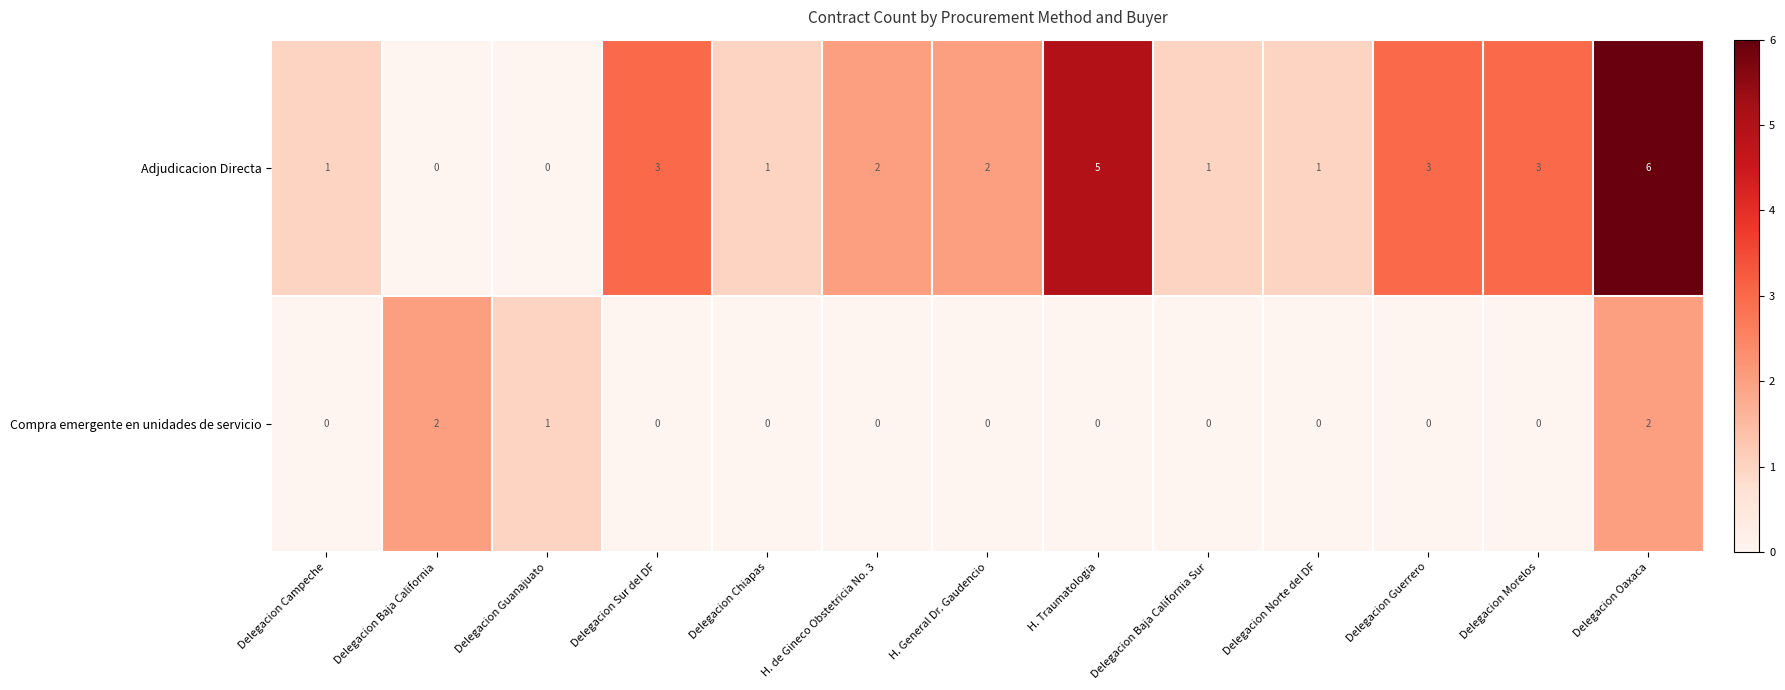

How many data points does each series have?

13